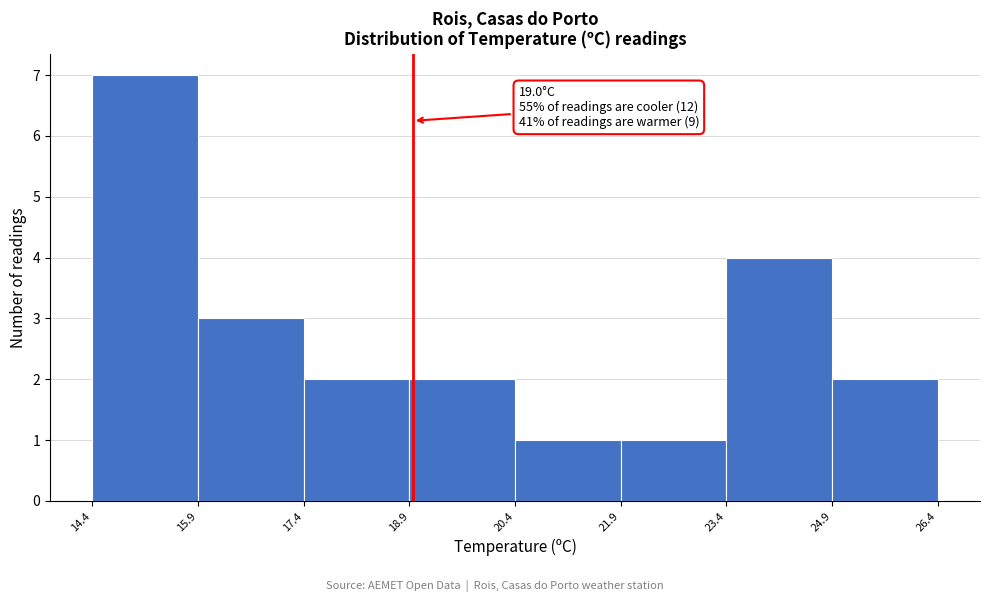

Over which range of the x-axis is the bar tallest?

14.4 to 15.9